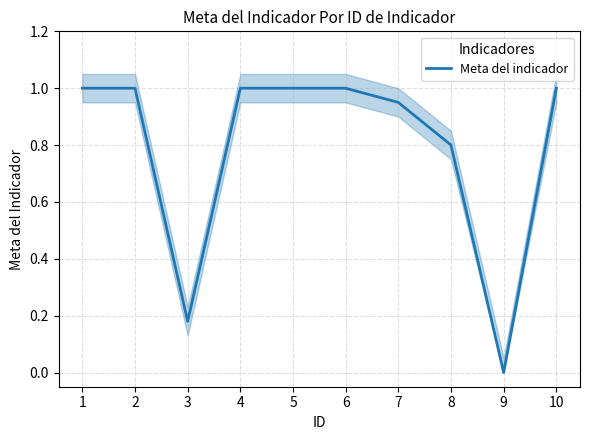

True or false: the data shows 1.0 at 2.

True